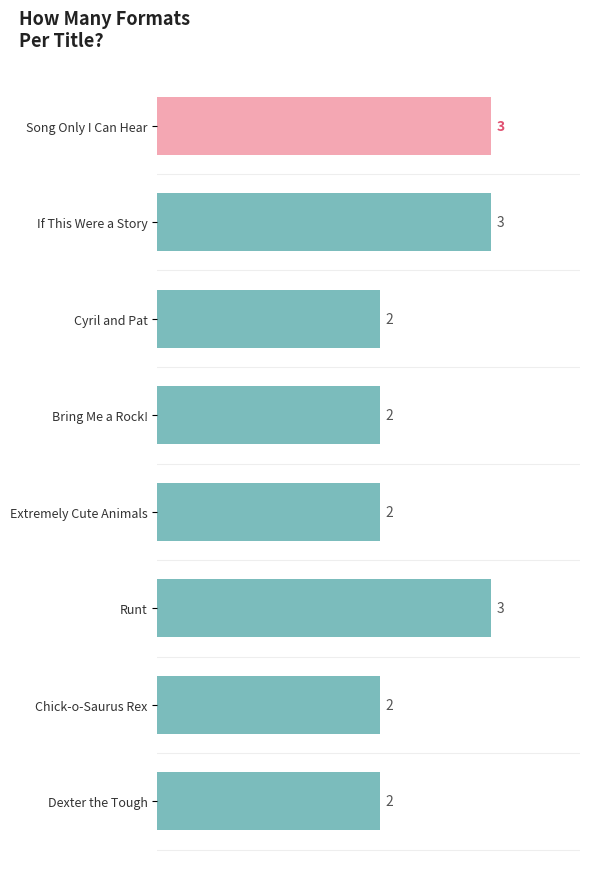

Count the values in the range 2 to 3.

8